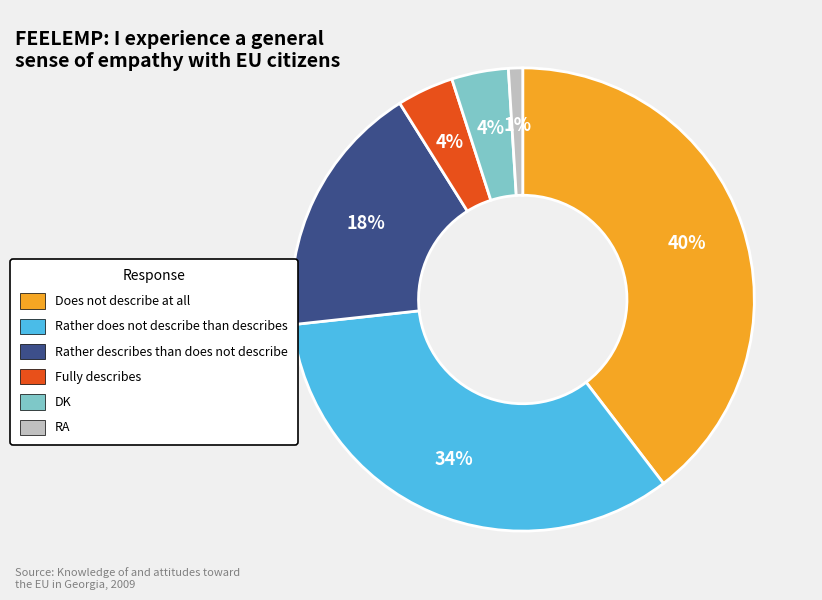

Approximately how many times larger is the value at Rather does not describe than describes compared to DK?

8.5